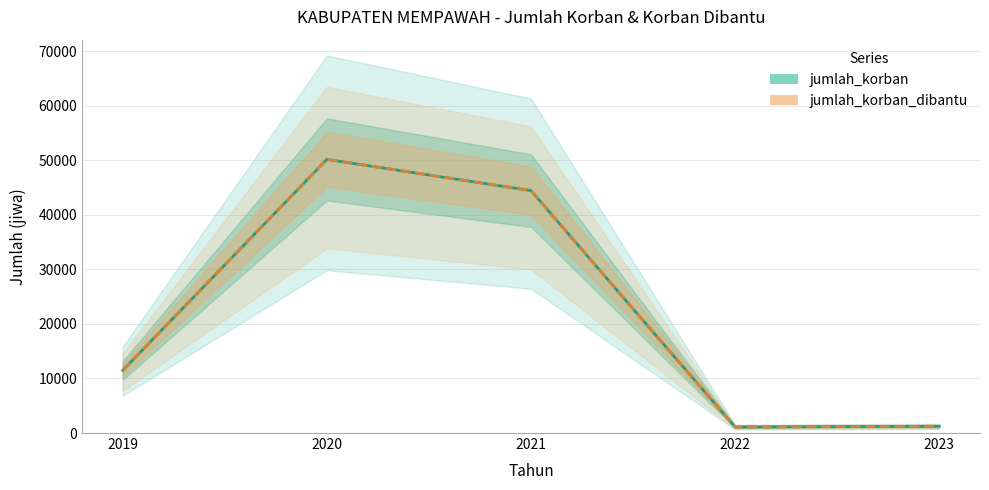

Reading right to left, what are all the values shown in this chart?

jumlah_korban: 2023=1239	2022=1109	2021=44441	2020=50161	2019=11487
jumlah_korban_dibantu: 2023=1239	2022=1109	2021=44441	2020=50161	2019=11487